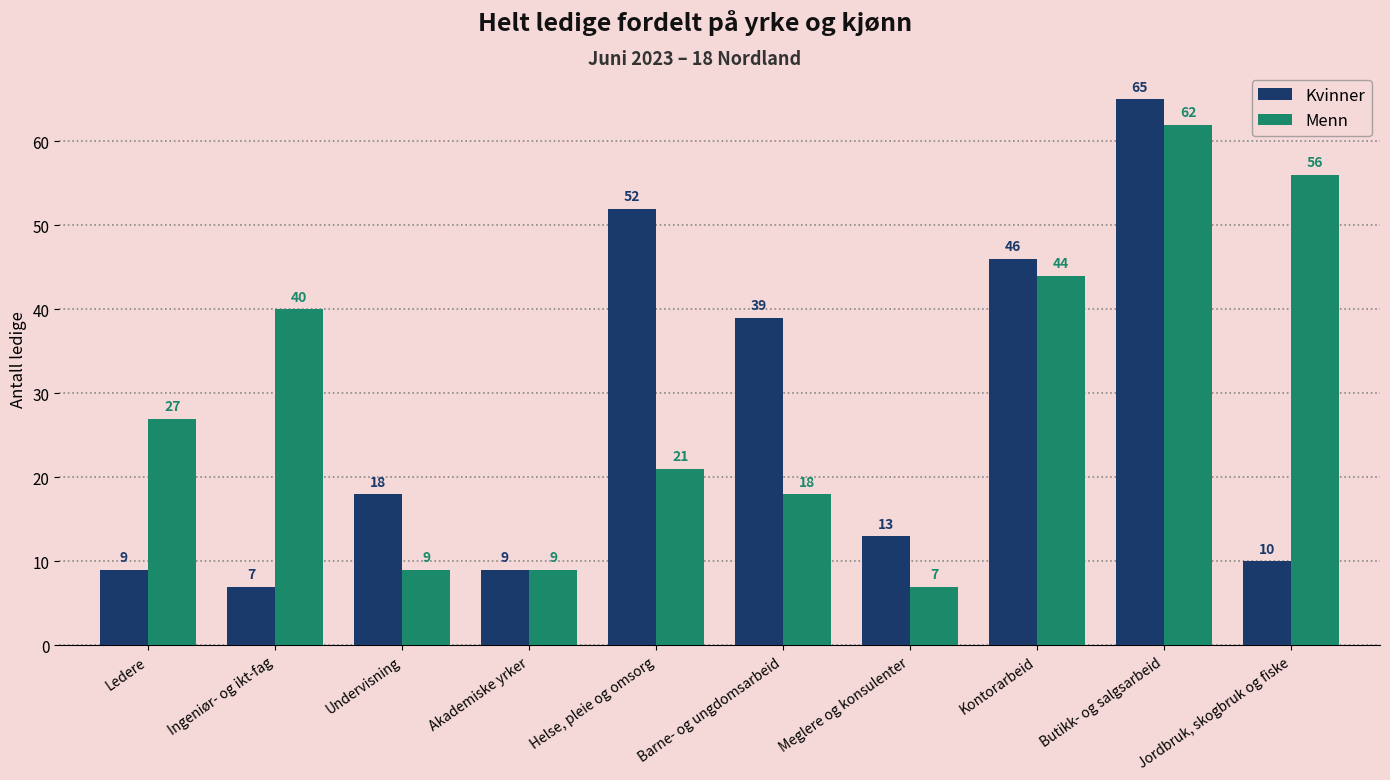

What is the lowest value of the Kvinner series?

7